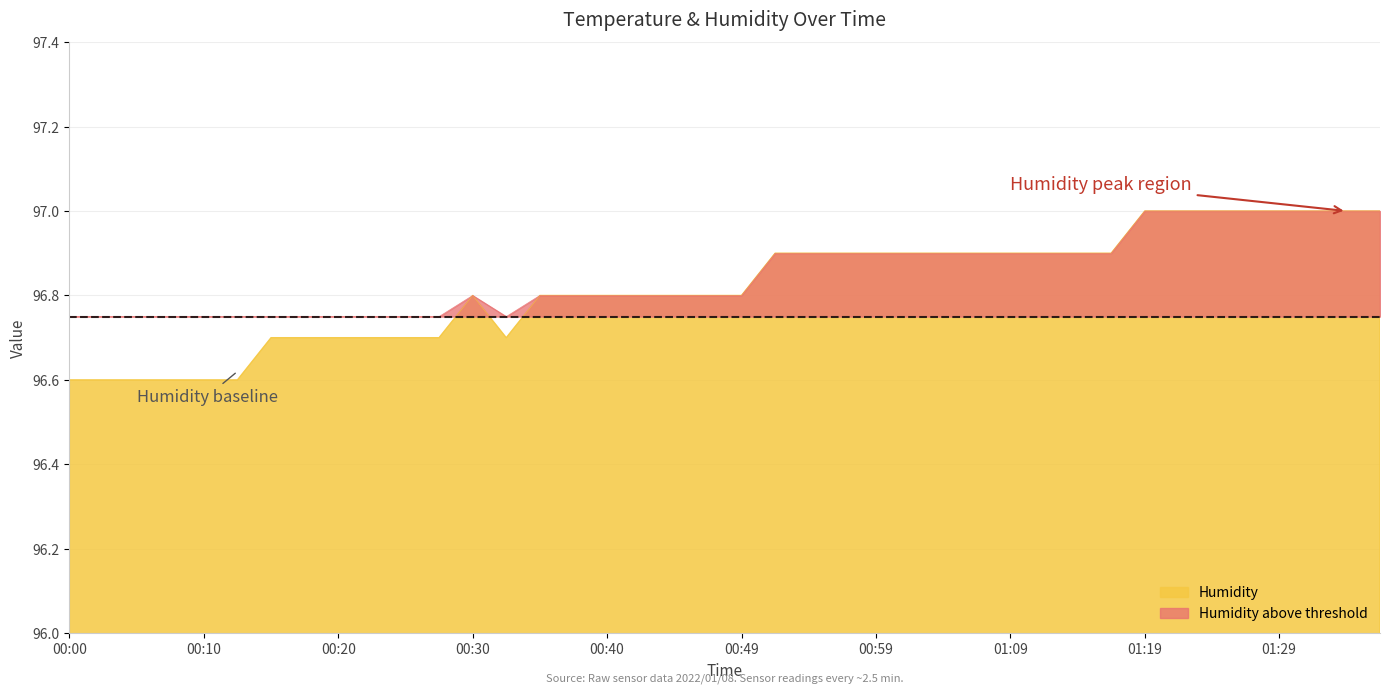

How many series are shown in this chart?

1